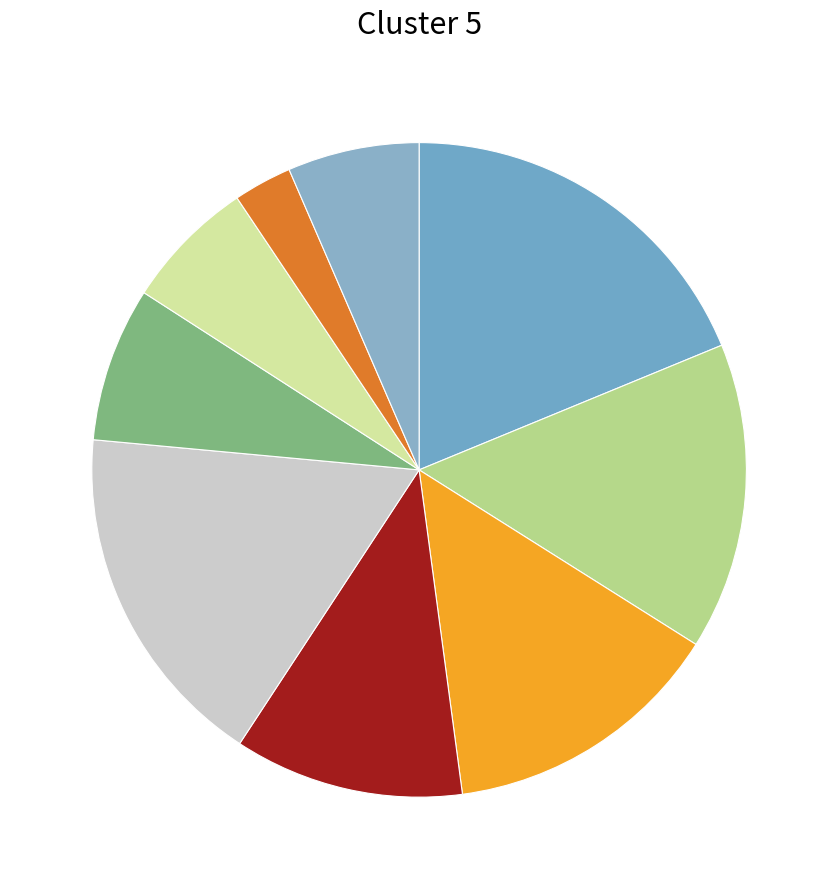

Count the number of slices in the pie.

9